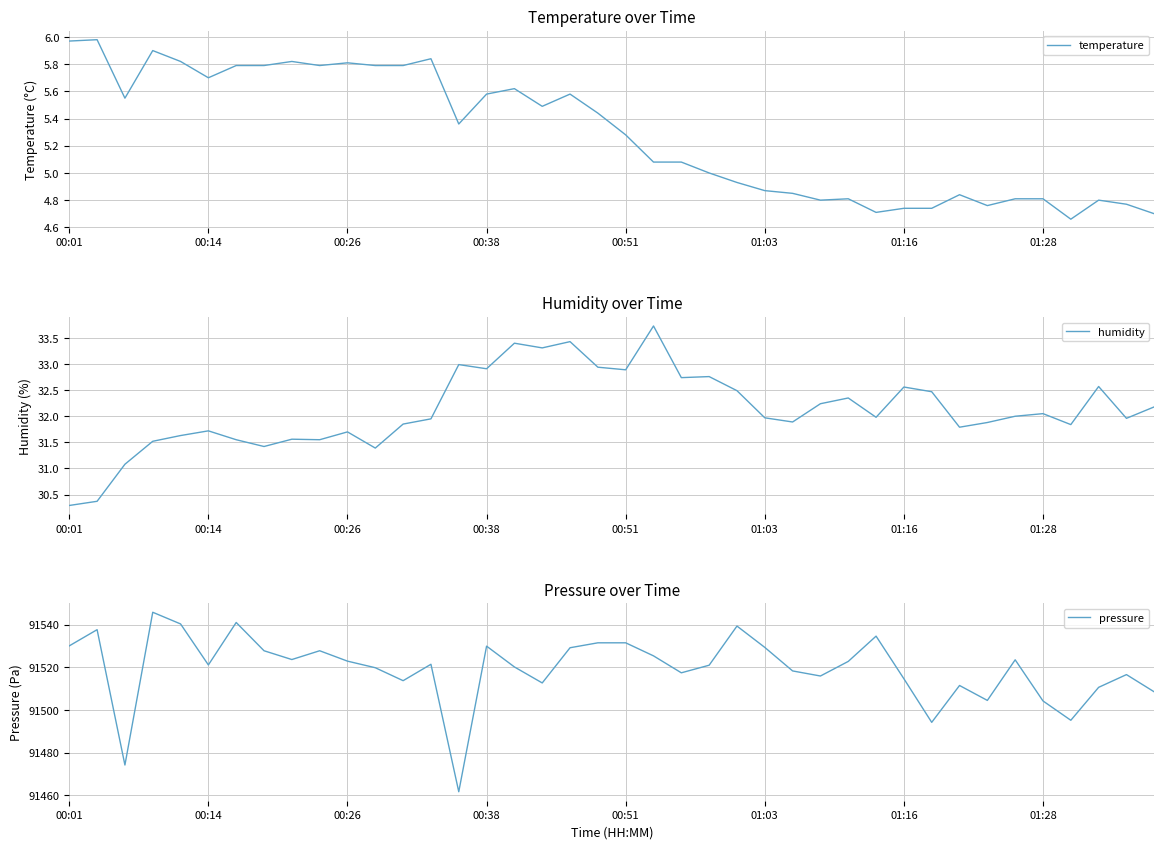

True or false: temperature has more than 1 points higher than both neighbors.

True